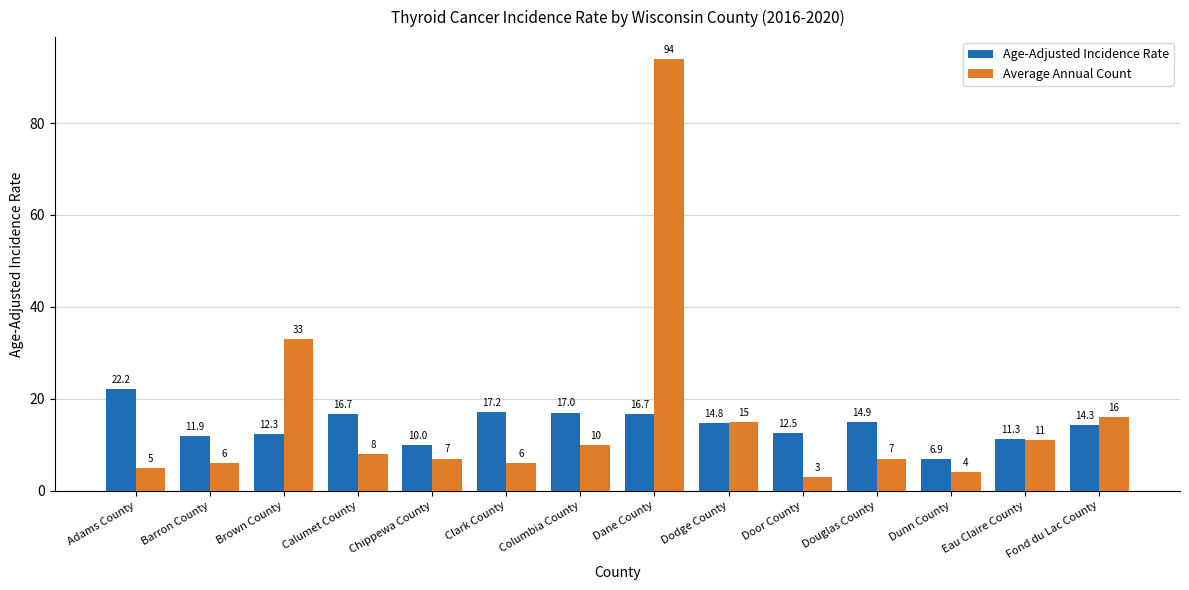

True or false: Average Annual Count has a value of 11.0 at Eau Claire County.

True